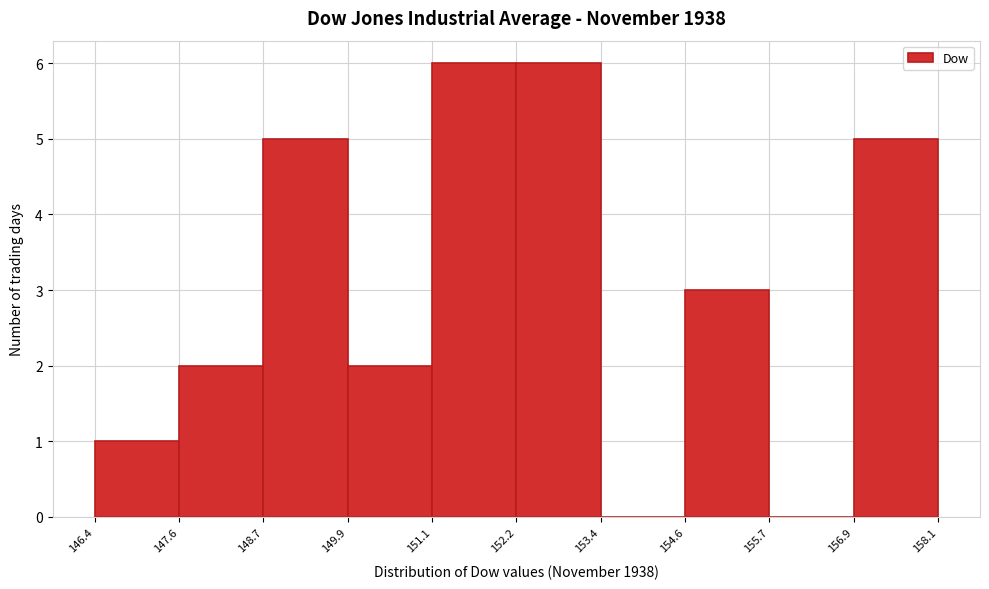

Reading left to right, transcribe this chart: for each bar, give the range it covers on the x-axis and its height. The values are not printed on the chart, so give them approximately, as read against the axis.

146.4 to 147.6: 1
147.6 to 148.7: 2
148.7 to 149.9: 5
149.9 to 151.1: 2
151.1 to 152.2: 6
152.2 to 153.4: 6
153.4 to 154.6: 0
154.6 to 155.7: 3
155.7 to 156.9: 0
156.9 to 158.1: 5